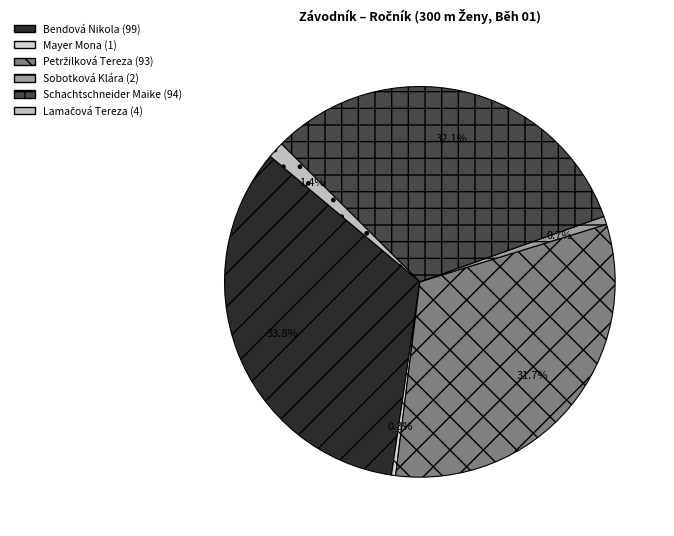

What is the change in value from Mayer Mona to Lamačová Tereza?

+3